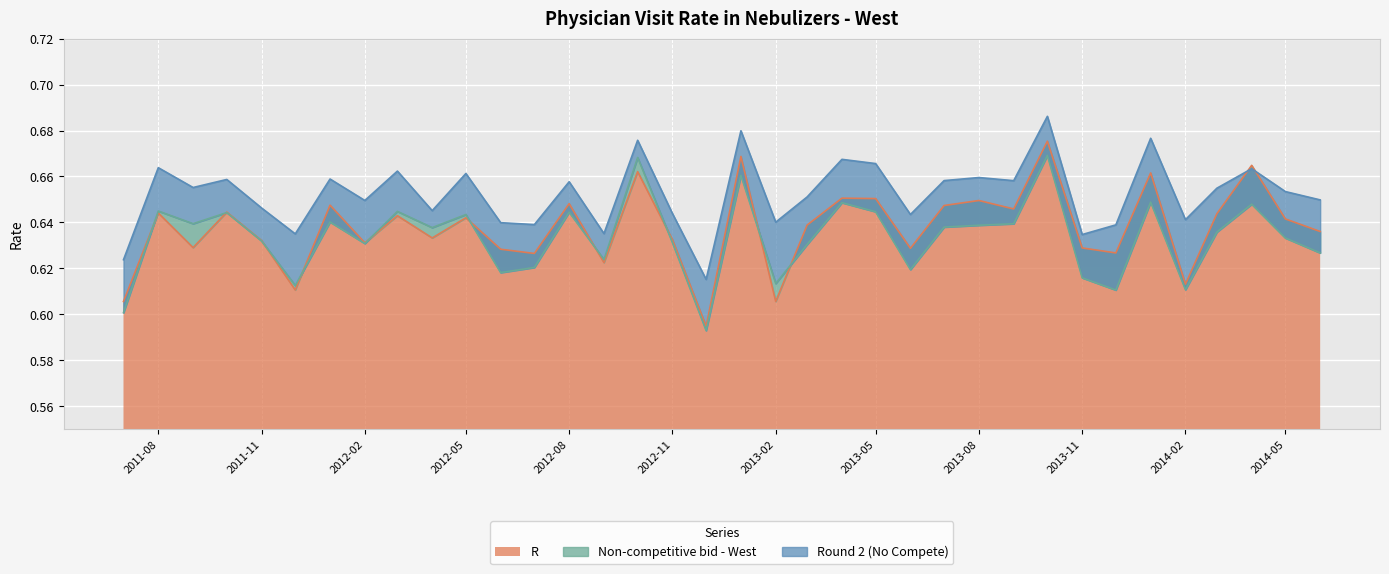

How many lines are shown in the chart?

3